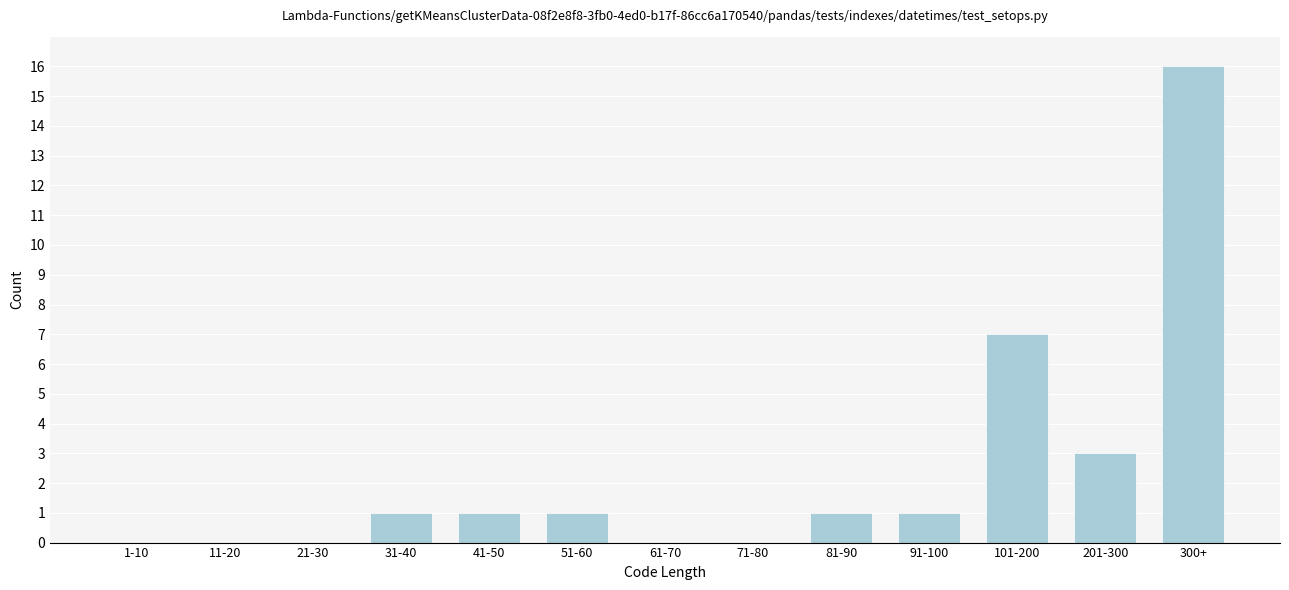

Reading left to right, extract all data points from this chart.

1-10=0	11-20=0	21-30=0	31-40=1	41-50=1	51-60=1	61-70=0	71-80=0	81-90=1	91-100=1	101-200=7	201-300=3	300+=16